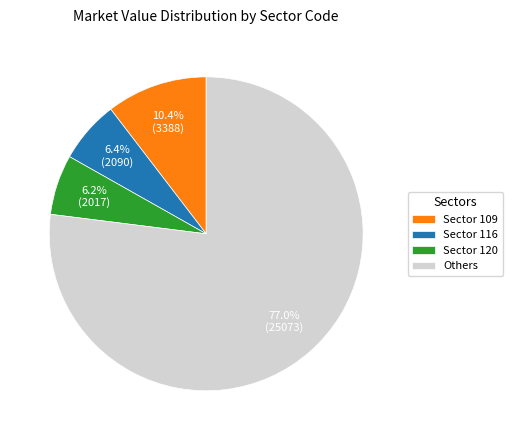

Which slice is the largest?

Others